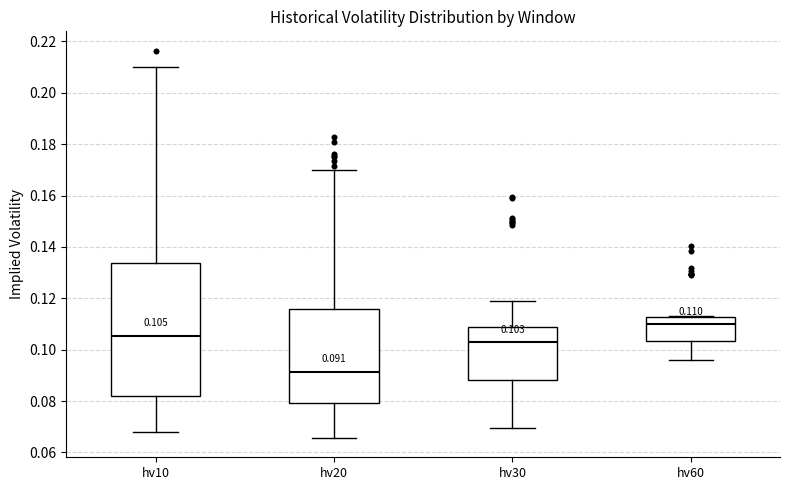

Which box has the highest median line?

hv60